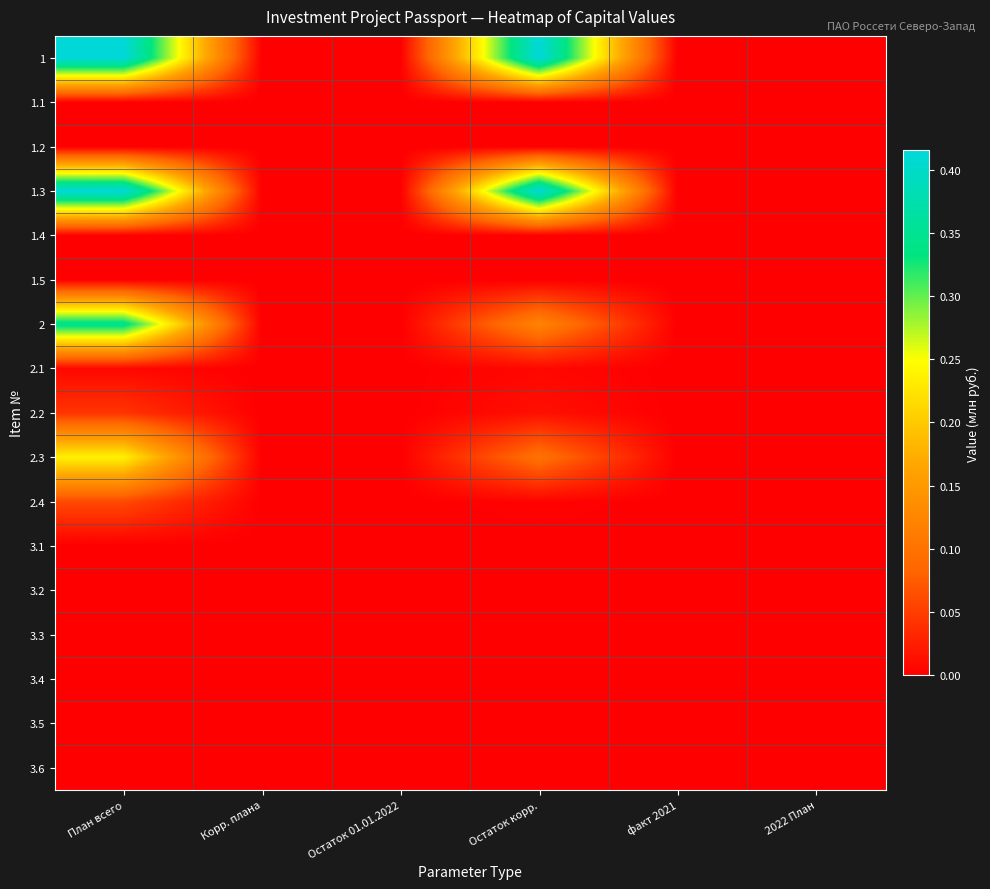

Reading left to right, extract all data points from this chart.

1: План всего=0.4	Корр. плана=0.0	Остаток 01.01.2022=0.0	Остаток корр.=0.4	факт 2021=0.0	2022 План=0.0
1.1: План всего=0.0	Корр. плана=0.0	Остаток 01.01.2022=0.0	Остаток корр.=0.0	факт 2021=0.0	2022 План=0.0
1.2: План всего=0.0	Корр. плана=0.0	Остаток 01.01.2022=0.0	Остаток корр.=0.0	факт 2021=0.0	2022 План=0.0
1.3: План всего=0.4	Корр. плана=0.0	Остаток 01.01.2022=0.0	Остаток корр.=0.4	факт 2021=0.0	2022 План=0.0
1.4: План всего=0.0	Корр. плана=0.0	Остаток 01.01.2022=0.0	Остаток корр.=0.0	факт 2021=0.0	2022 План=0.0
1.5: План всего=0.0	Корр. плана=0.0	Остаток 01.01.2022=0.0	Остаток корр.=0.0	факт 2021=0.0	2022 План=0.0
2: План всего=0.3	Корр. плана=0.0	Остаток 01.01.2022=0.0	Остаток корр.=0.1	факт 2021=0.0	2022 План=0.0
2.1: План всего=0.0	Корр. плана=0.0	Остаток 01.01.2022=0.0	Остаток корр.=0.0	факт 2021=0.0	2022 План=0.0
2.2: План всего=0.0	Корр. плана=0.0	Остаток 01.01.2022=0.0	Остаток корр.=0.0	факт 2021=0.0	2022 План=0.0
2.3: План всего=0.2	Корр. плана=0.0	Остаток 01.01.2022=0.0	Остаток корр.=0.1	факт 2021=0.0	2022 План=0.0
2.4: План всего=0.1	Корр. плана=0.0	Остаток 01.01.2022=0.0	Остаток корр.=0.0	факт 2021=0.0	2022 План=0.0
3.1: План всего=0.0	Корр. плана=0.0	Остаток 01.01.2022=0.0	Остаток корр.=0.0	факт 2021=0.0	2022 План=0.0
3.2: План всего=0.0	Корр. плана=0.0	Остаток 01.01.2022=0.0	Остаток корр.=0.0	факт 2021=0.0	2022 План=0.0
3.3: План всего=0.0	Корр. плана=0.0	Остаток 01.01.2022=0.0	Остаток корр.=0.0	факт 2021=0.0	2022 План=0.0
3.4: План всего=0.0	Корр. плана=0.0	Остаток 01.01.2022=0.0	Остаток корр.=0.0	факт 2021=0.0	2022 План=0.0
3.5: План всего=0.0	Корр. плана=0.0	Остаток 01.01.2022=0.0	Остаток корр.=0.0	факт 2021=0.0	2022 План=0.0
3.6: План всего=0.0	Корр. плана=0.0	Остаток 01.01.2022=0.0	Остаток корр.=0.0	факт 2021=0.0	2022 План=0.0